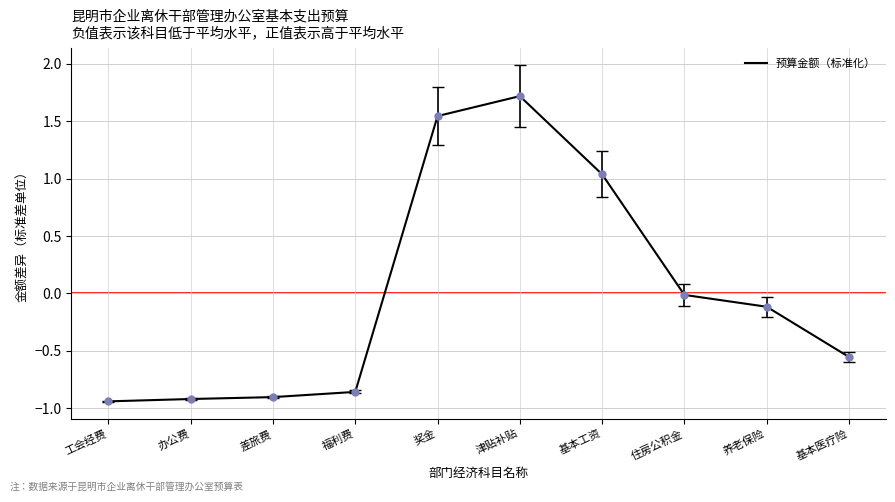

Does the chart have visible grid lines?

Yes